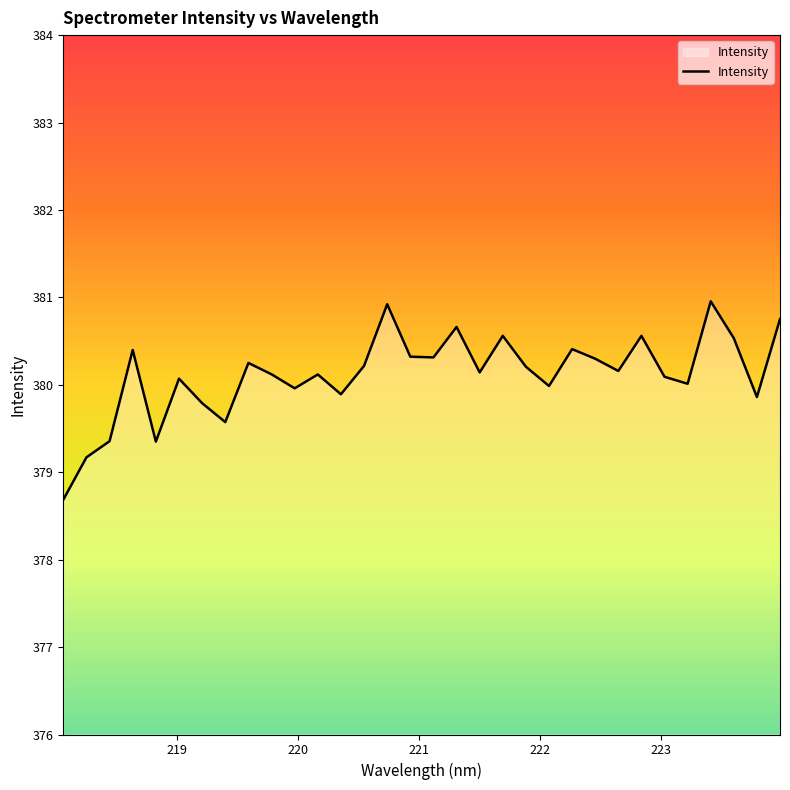

What is the difference between the maximum and minimum values?

2.3